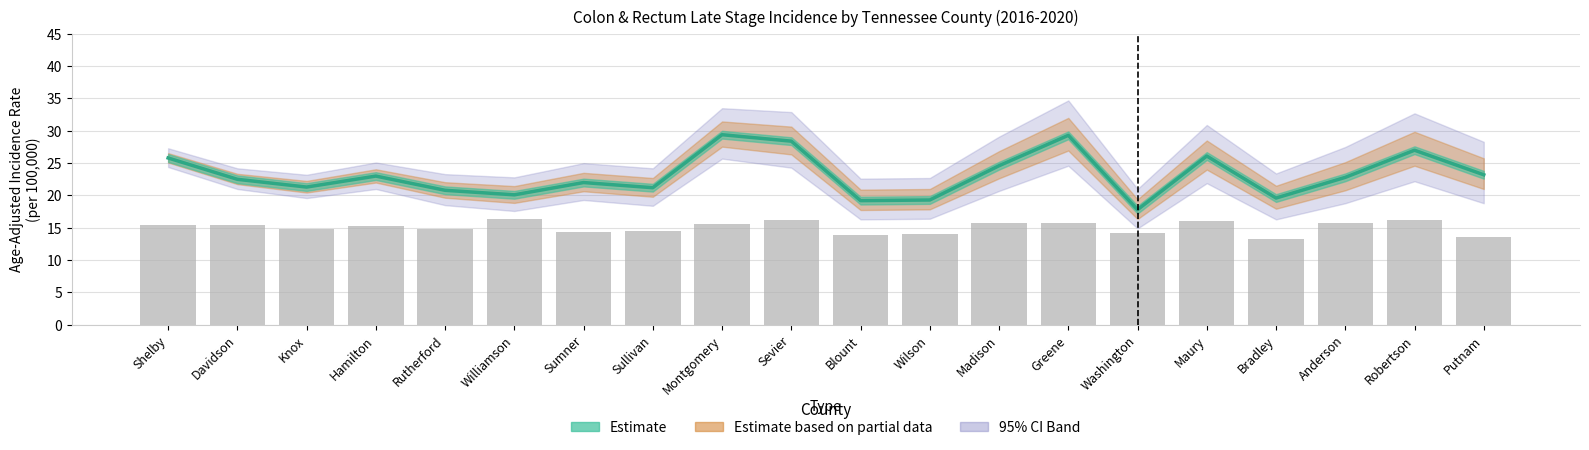

What is the value of the 11th bar from the left?

13.9